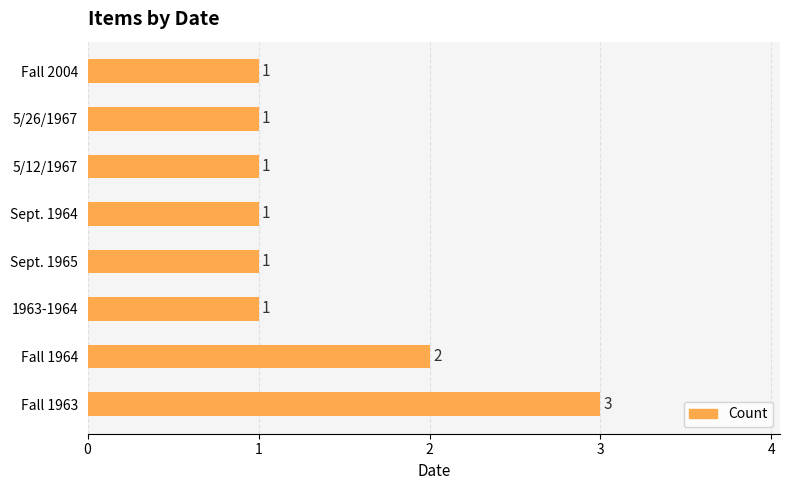

What is the minimum value shown in the chart?

1